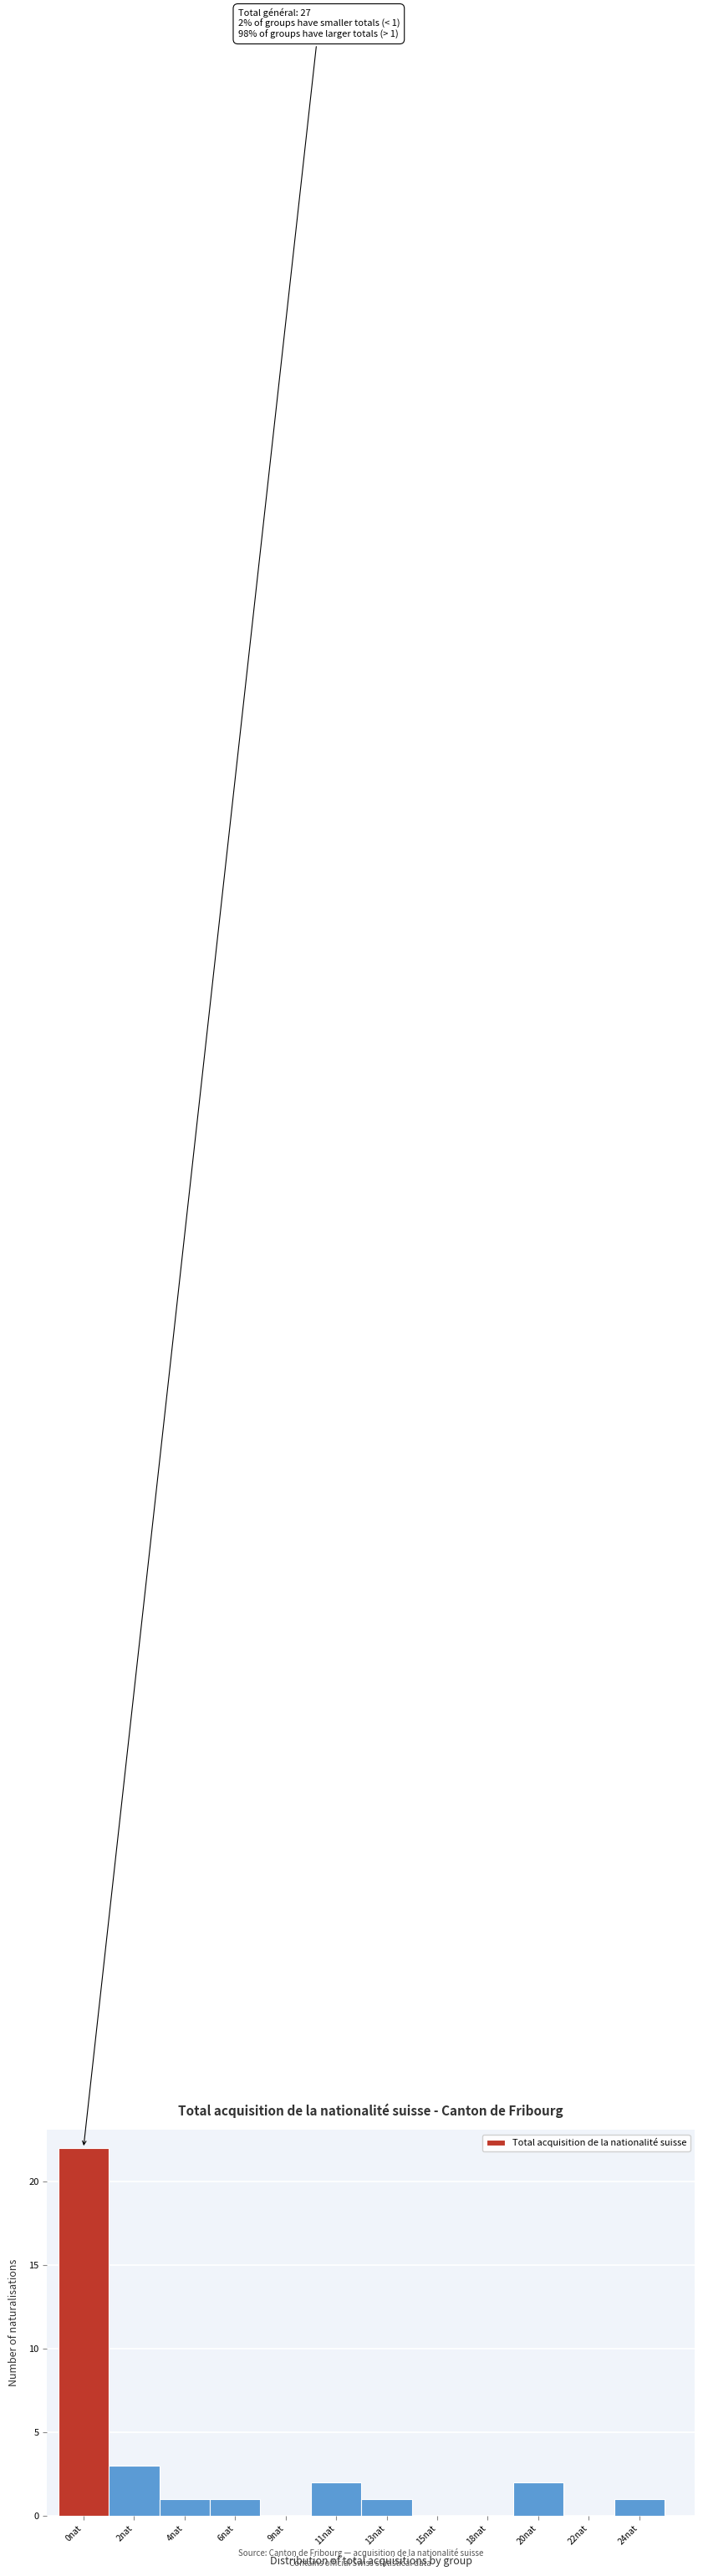

Reading left to right, extract all data points from this chart.

0nat=22	2nat=3	4nat=1	6nat=1	9nat=0	11nat=2	13nat=1	15nat=0	18nat=0	20nat=2	22nat=0	24nat=1